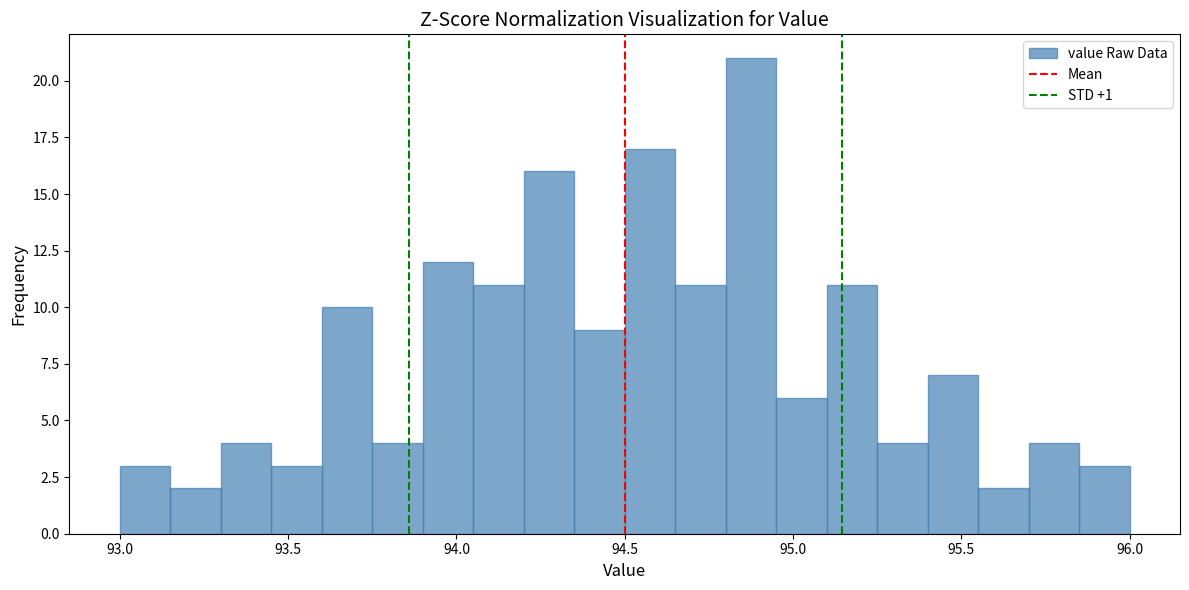

Read against the x-axis, roughly where is the centre of the tallest bar?

94.90